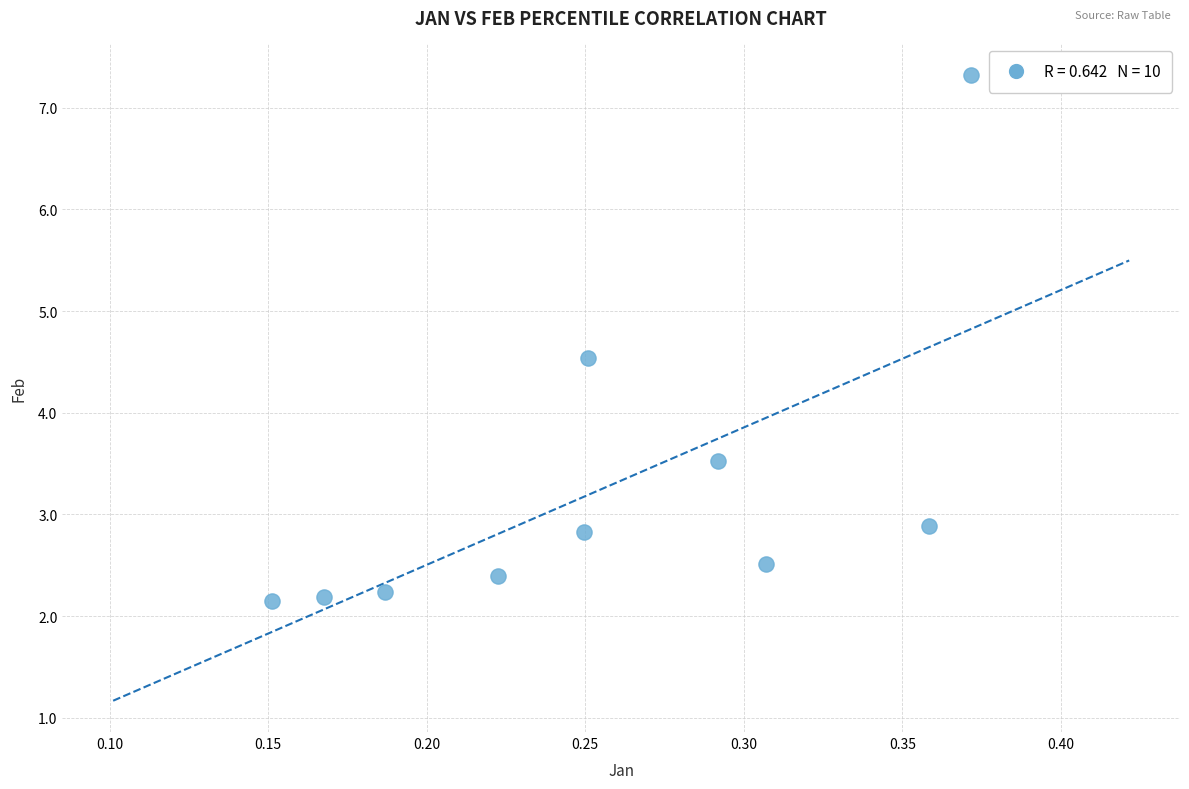

What is the range of Y values (max minus min)?

5.2